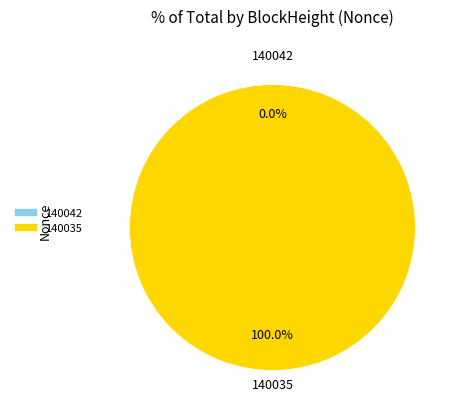

Between 140042 and 140035, which is larger?

140035